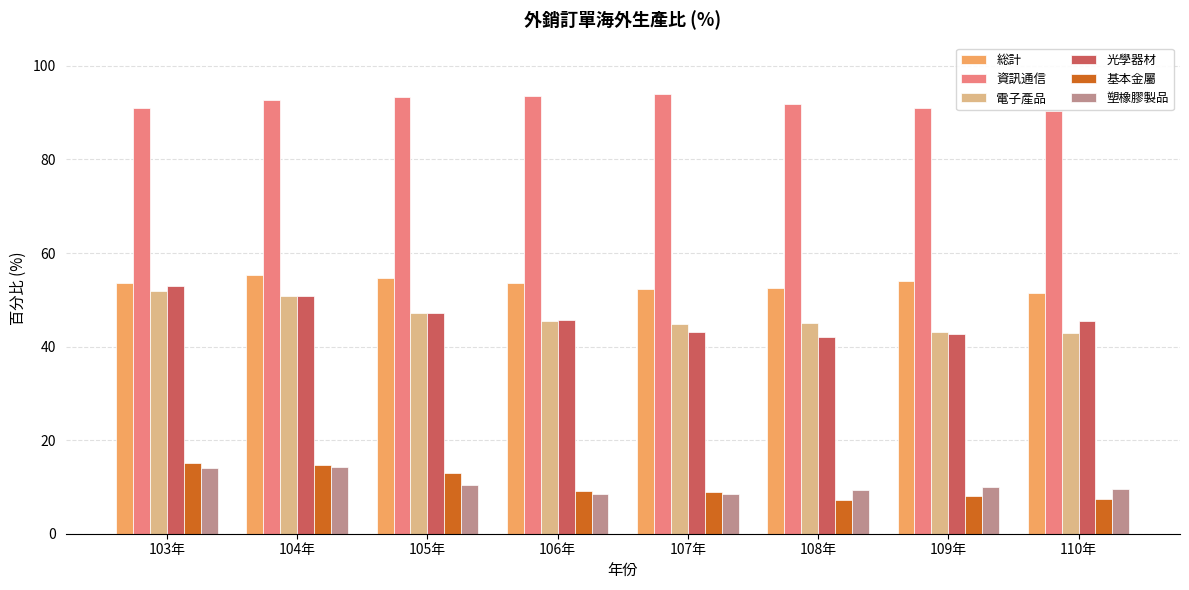

The 塑橡膠製品 series shows 3.4 at 110年. True or false?

False